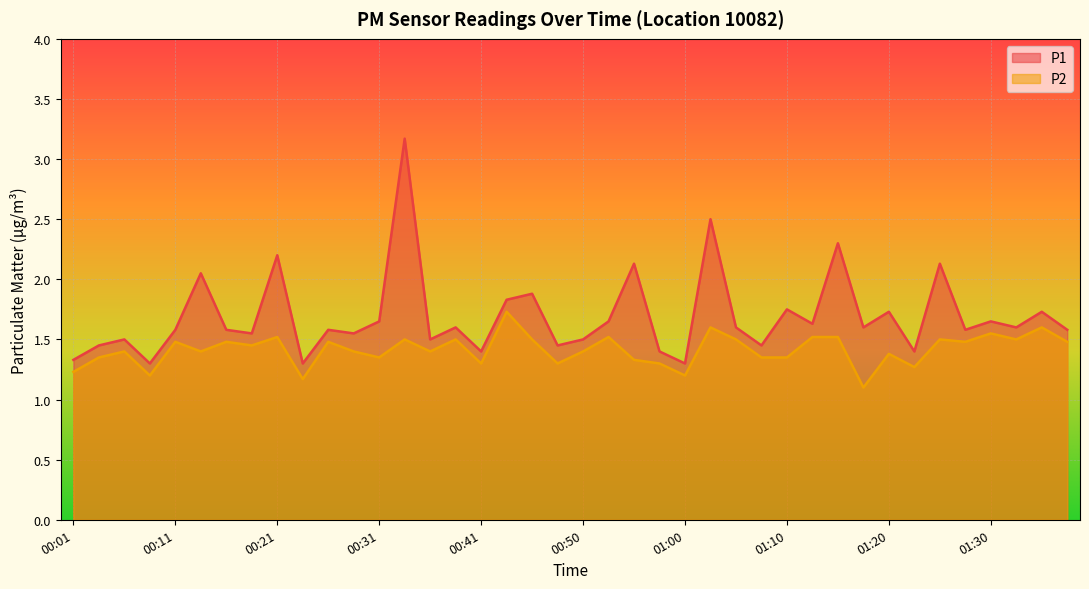

Which has a higher value, 01:27 or 01:00?

01:27